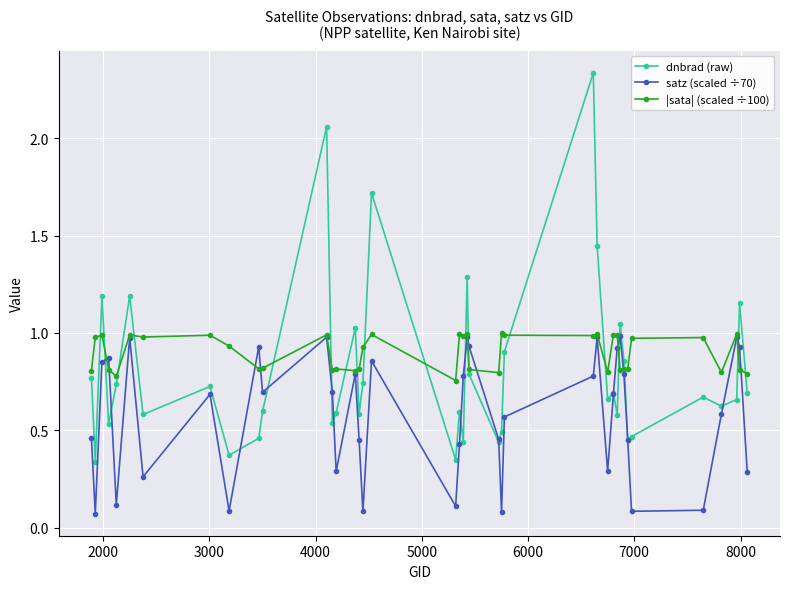

In satz (scaled ÷70), how many points are lower than both neighbors (excluding endpoints)?

11